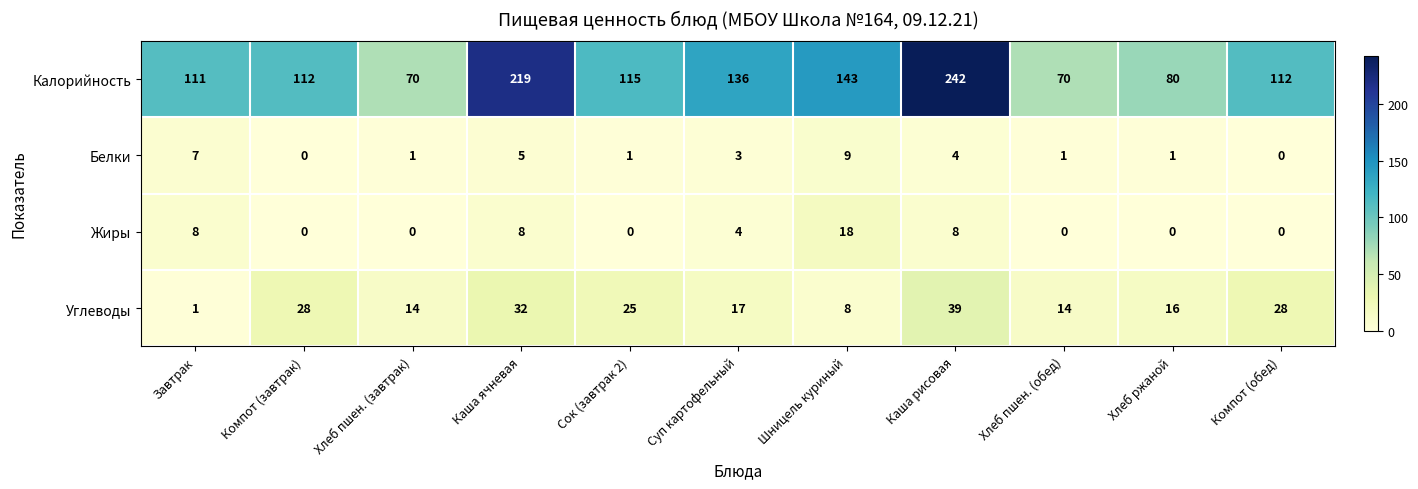

At which label is Калорийность closest to 156?

Шницель куриный